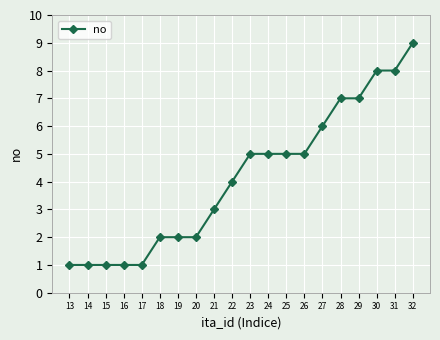

What is the maximum value shown in the chart?

9